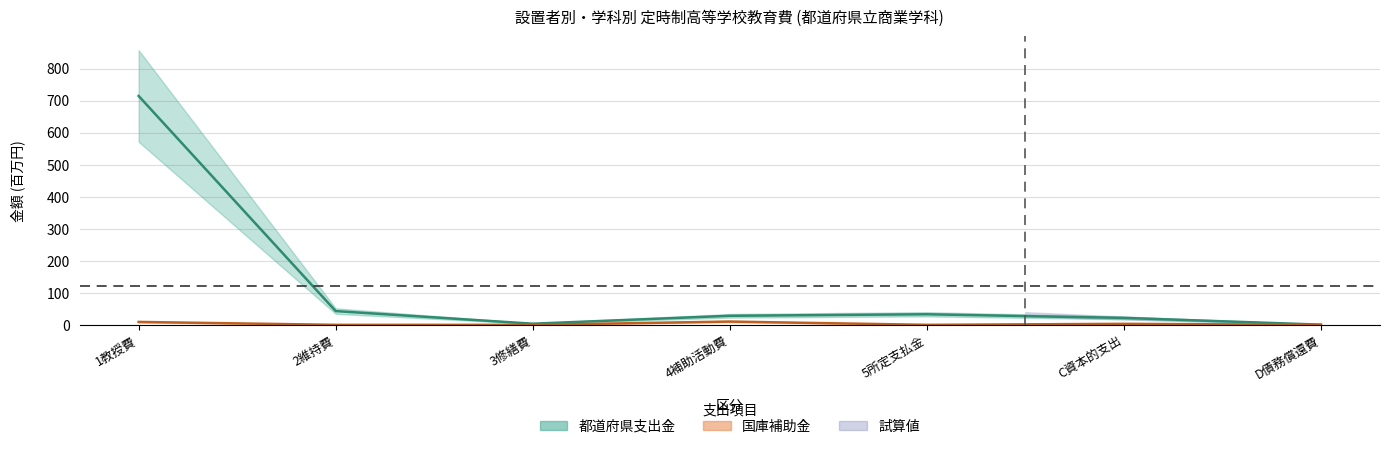

True or false: 都道府県支出金_line and 国庫補助金_line intersect in this chart.

False